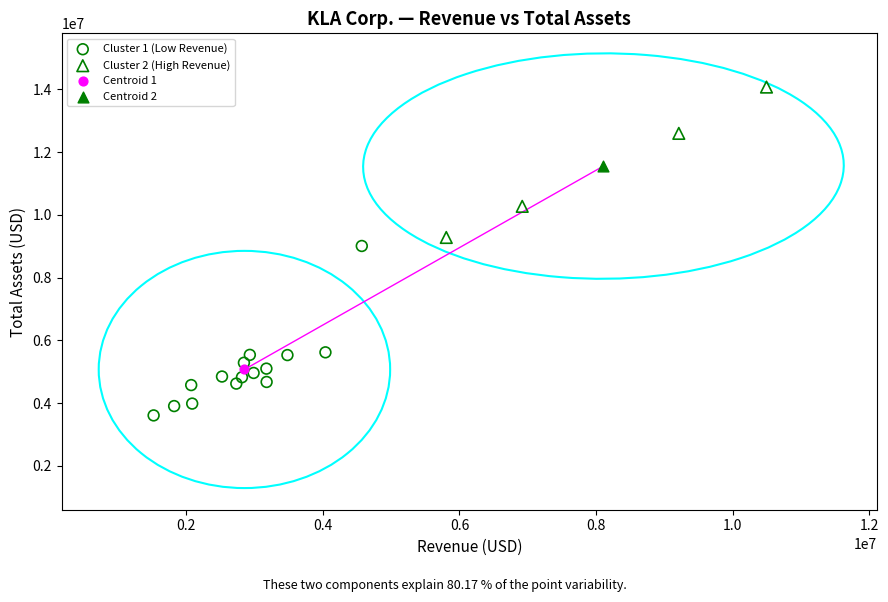

What are all the series names shown in the legend?

Cluster 1 (Low Revenue), Cluster 2 (High Revenue), Centroid 1, Centroid 2